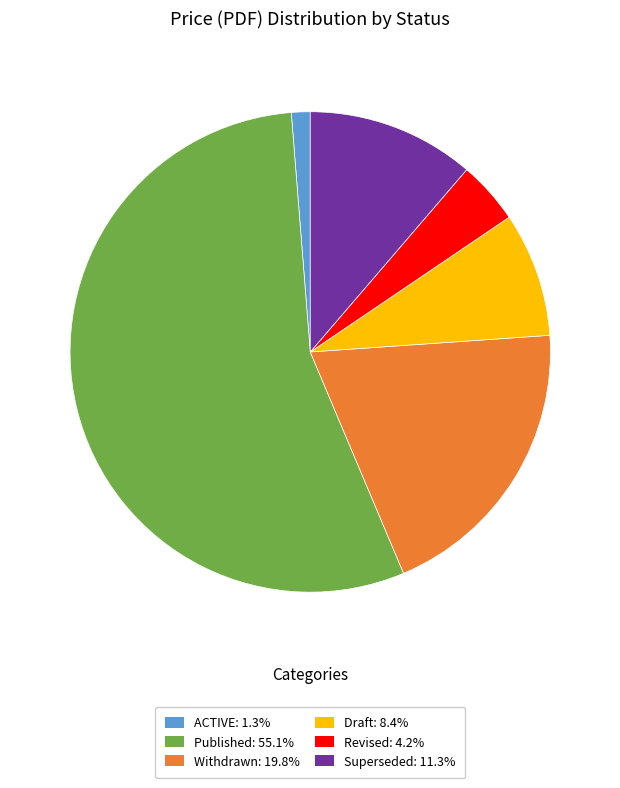

Does any single category account for the majority?

Yes